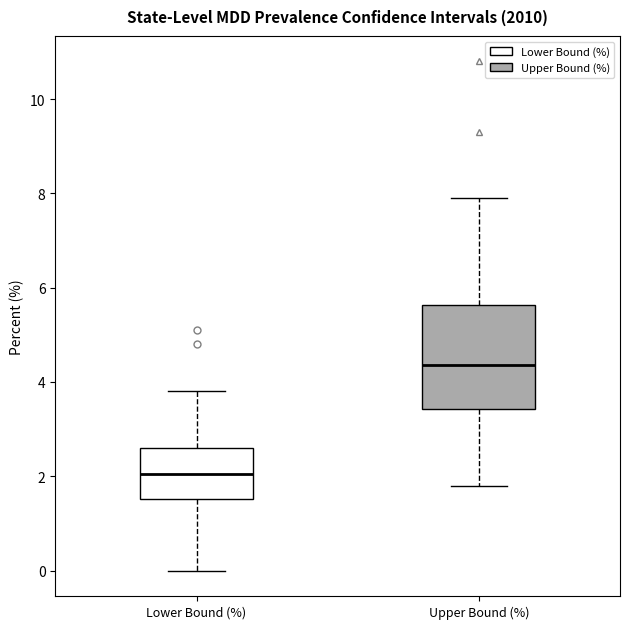

Reading left to right, transcribe this box plot: for each box, give where its median line is, the range the box spans, and where its two whiskers end, as read against the y-axis. The values are not printed on the chart, so give them approximately, as read against the axis.

Lower Bound (%): median 2.0, box 1.6 to 2.6, whiskers 0.0 to 3.8
Upper Bound (%): median 4.4, box 3.4 to 5.6, whiskers 1.8 to 8.0